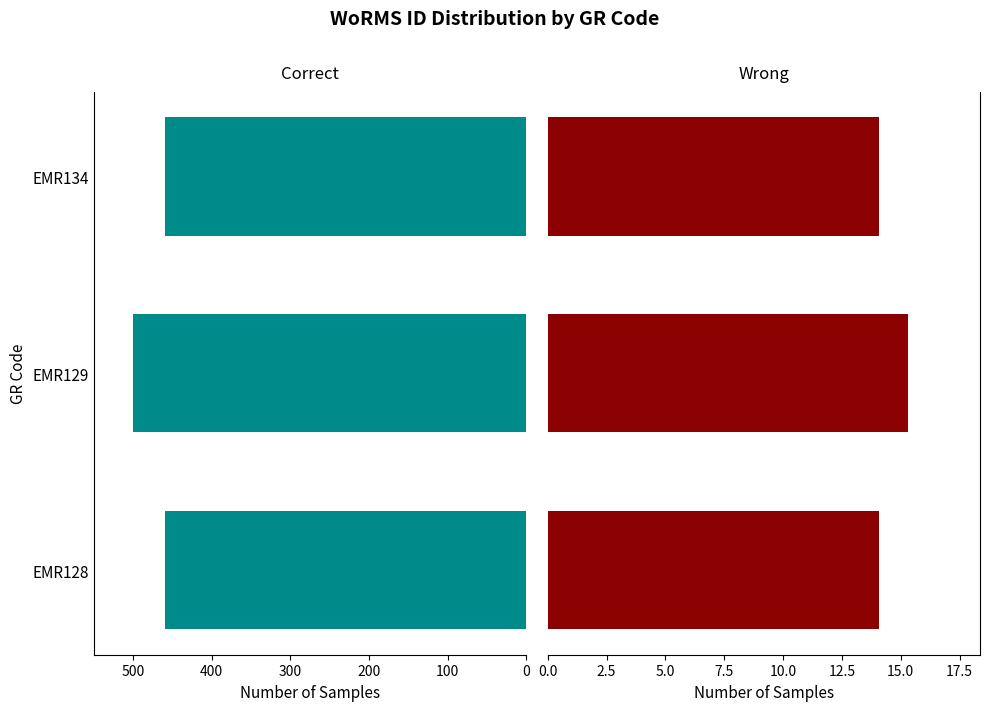

How many series are shown in this chart?

2